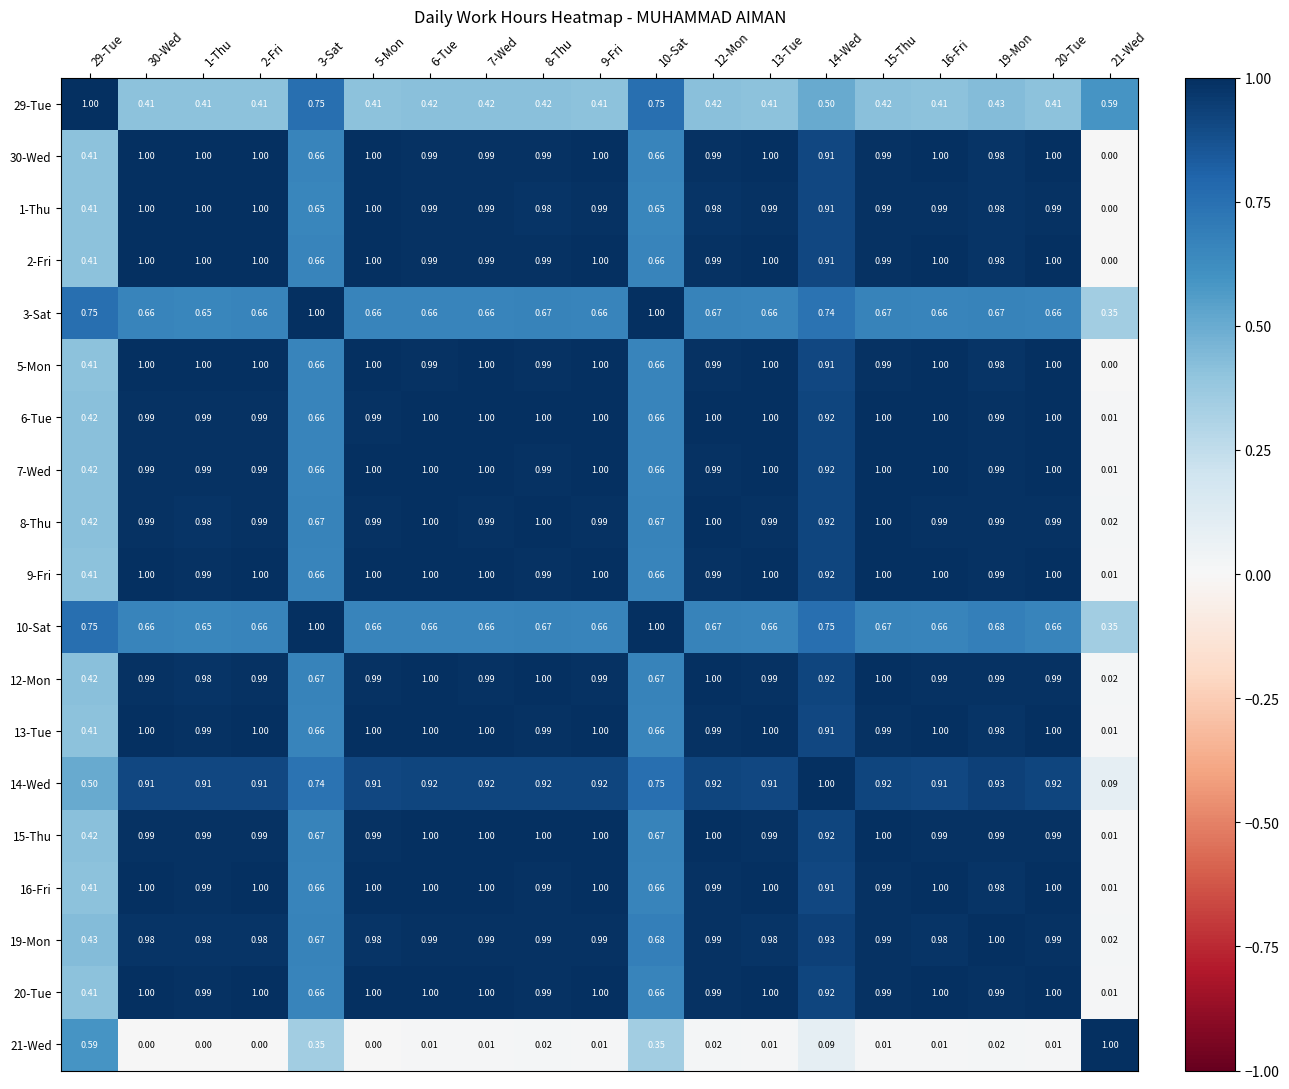

Is the value of 15-Thu at 20-Tue greater than the value of 16-Fri at 21-Wed?

Yes